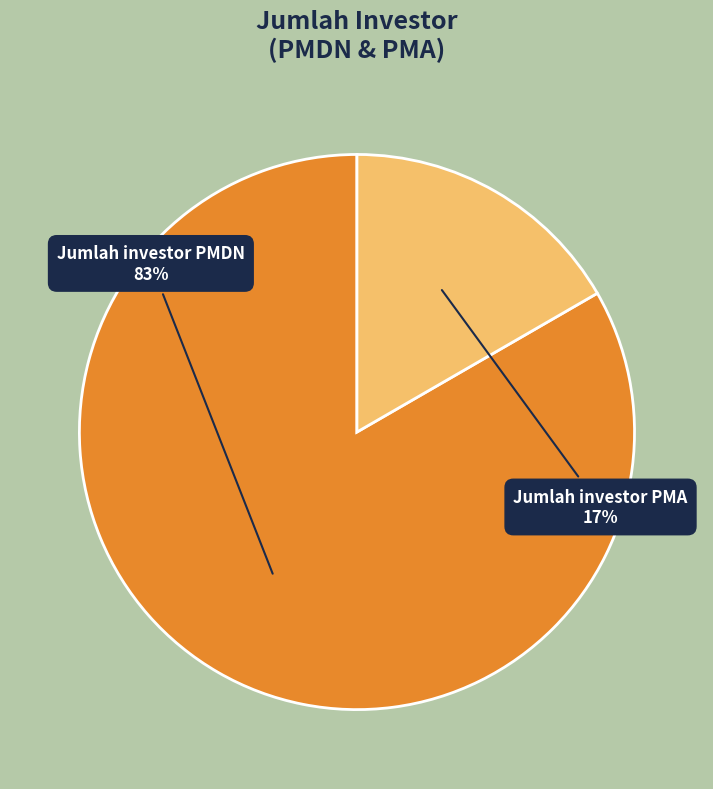

Which slice is the smallest?

Jumlah investor PMA